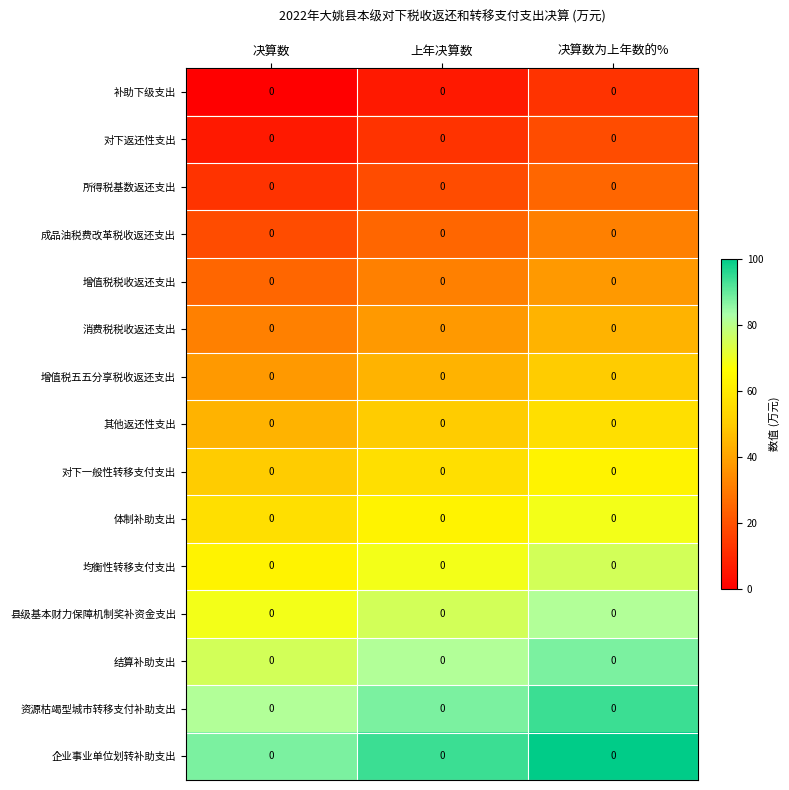

Between 上年决算数 and 决算数为上年数的%, which is larger?

决算数为上年数的%